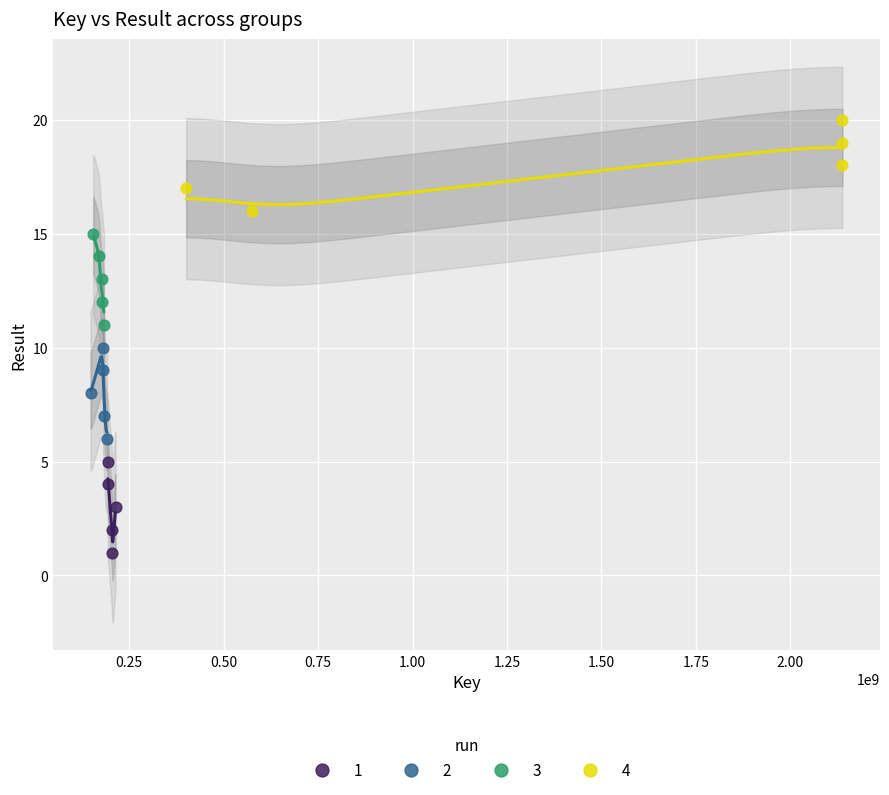

Which series contains the highest Y value?

4